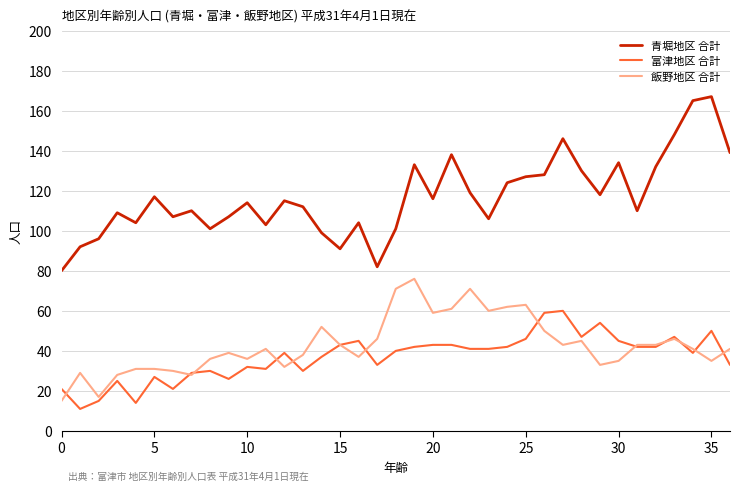

Does the chart display data point markers on the line(s)?

No